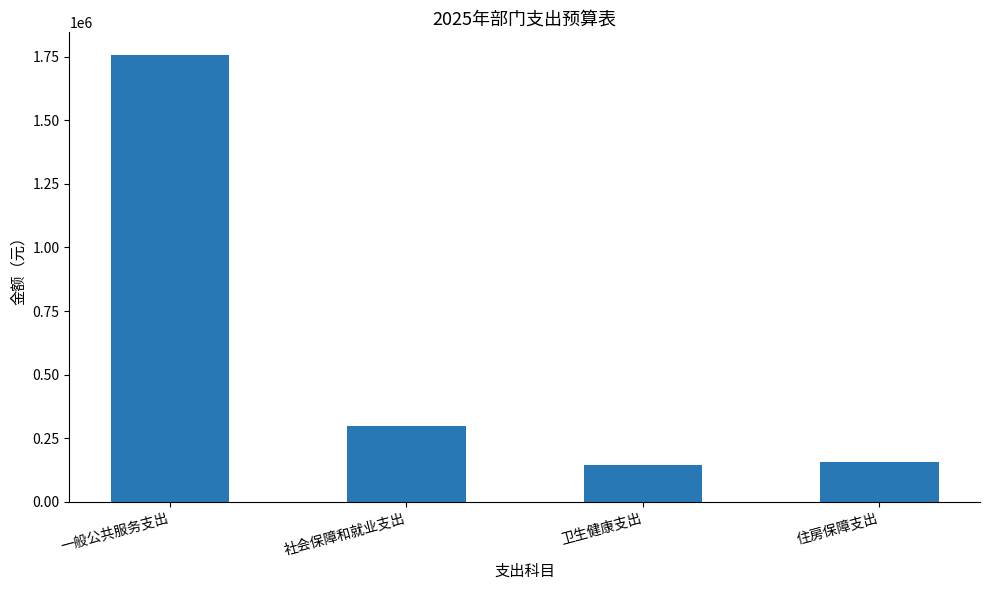

Reading left to right, list all the values displayed in this chart.

一般公共服务支出=1757921	社会保障和就业支出=298000	卫生健康支出=146550	住房保障支出=155800